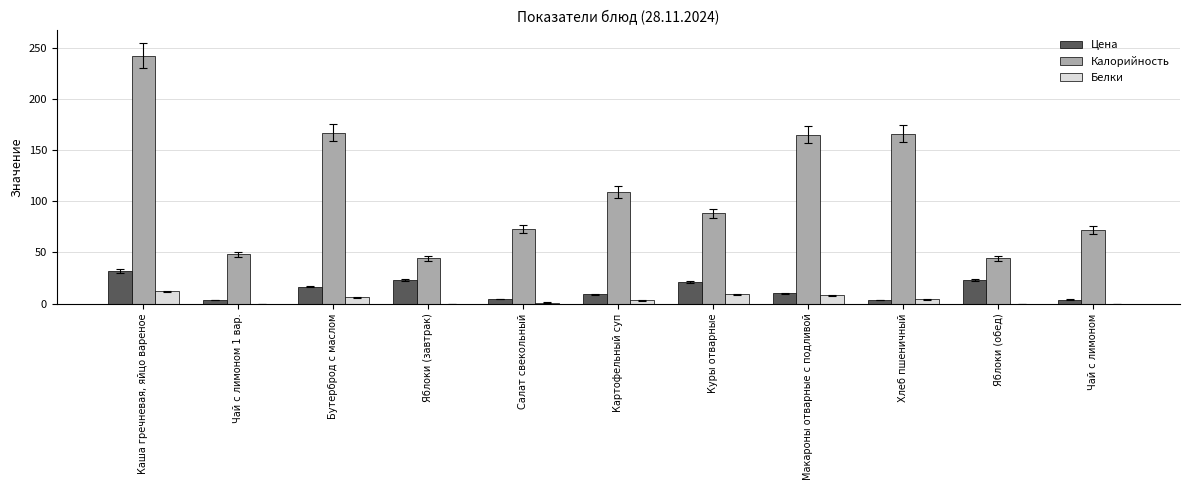

What is the maximum value shown in the chart?

242.0